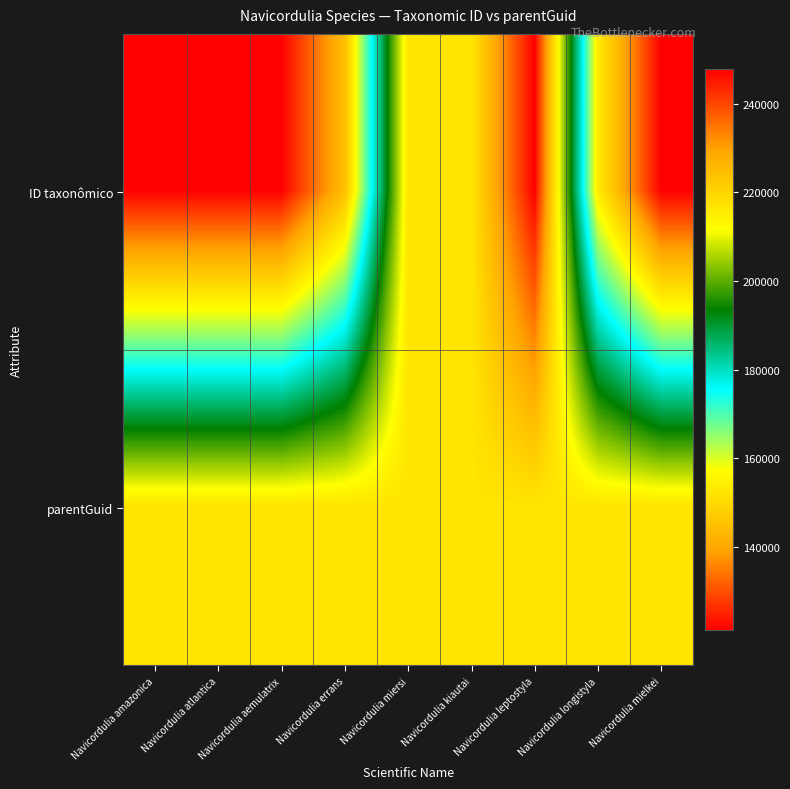

List the series in order of their peak value, highest first.

ID taxonômico, parentGuid